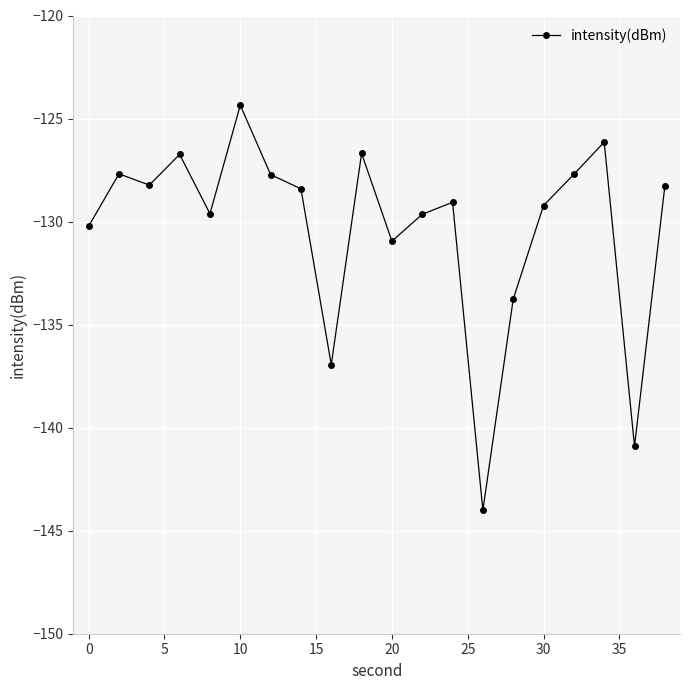

What is the maximum value shown in the chart?

-124.4